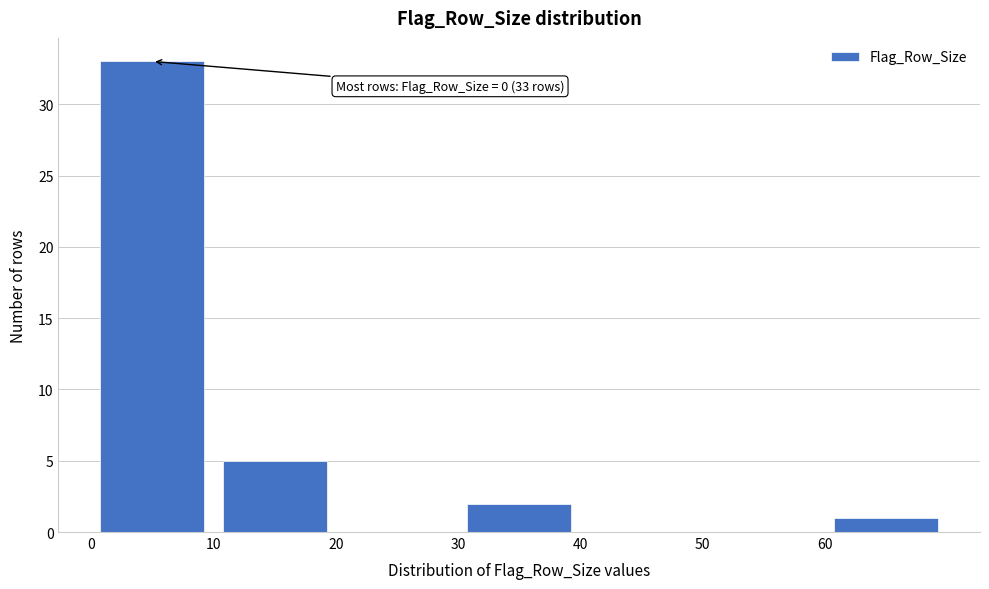

Which range on the x-axis has the tallest bar?

0 to 10